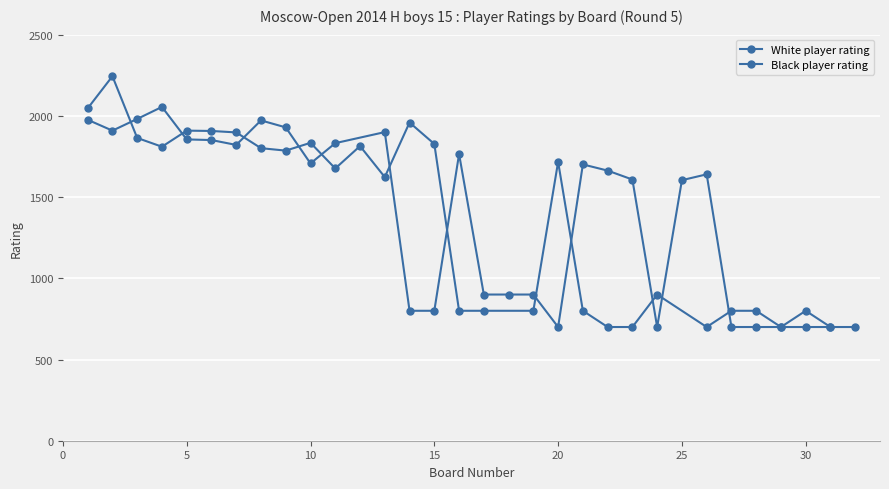

What is the lowest value of the White player rating series?

700